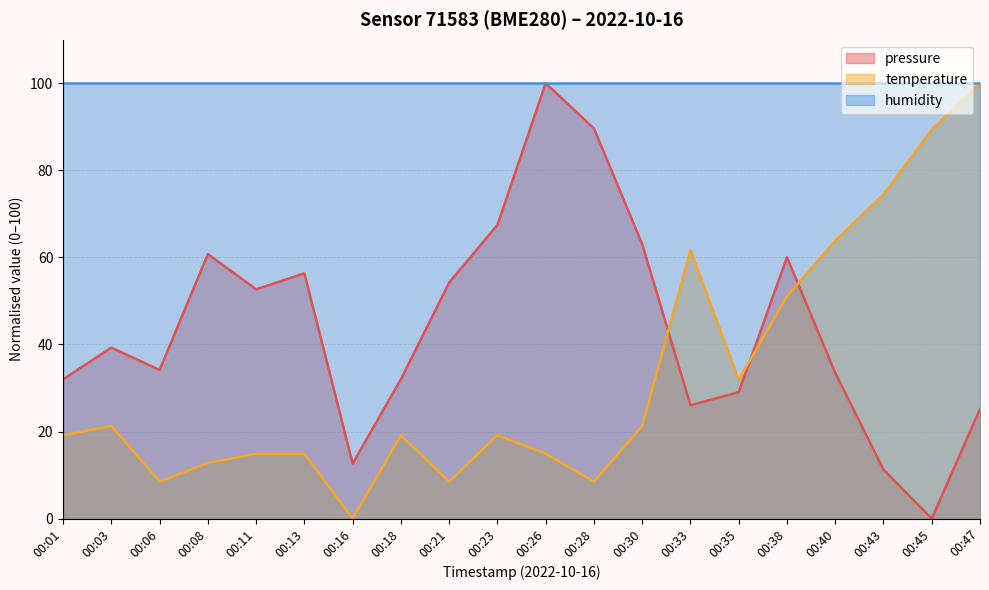

What is the difference between the highest and lowest values at 00:26?

85.1